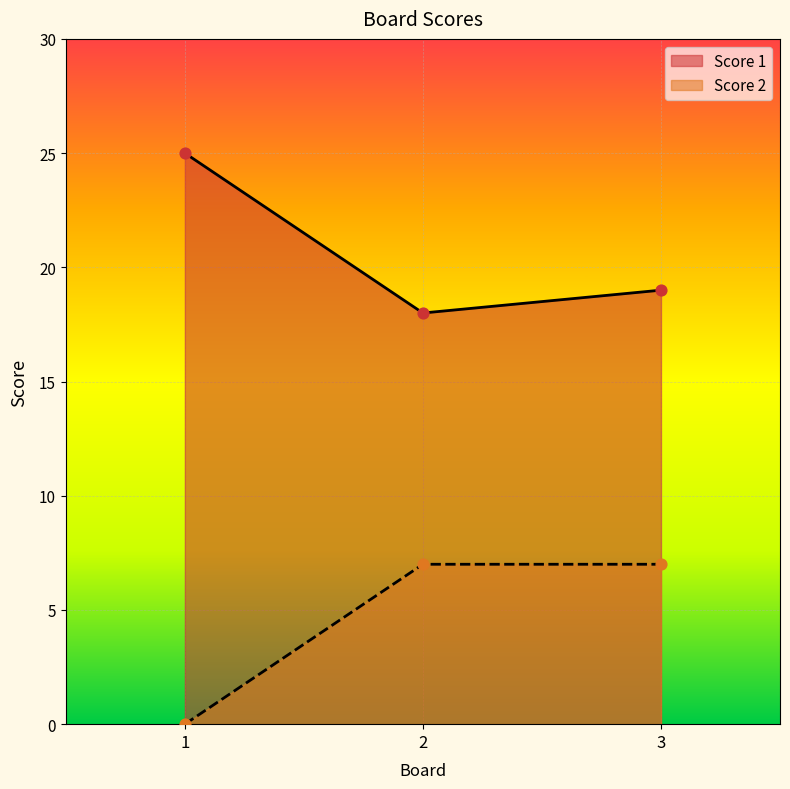

Which series contains the lowest Y value?

Score 2